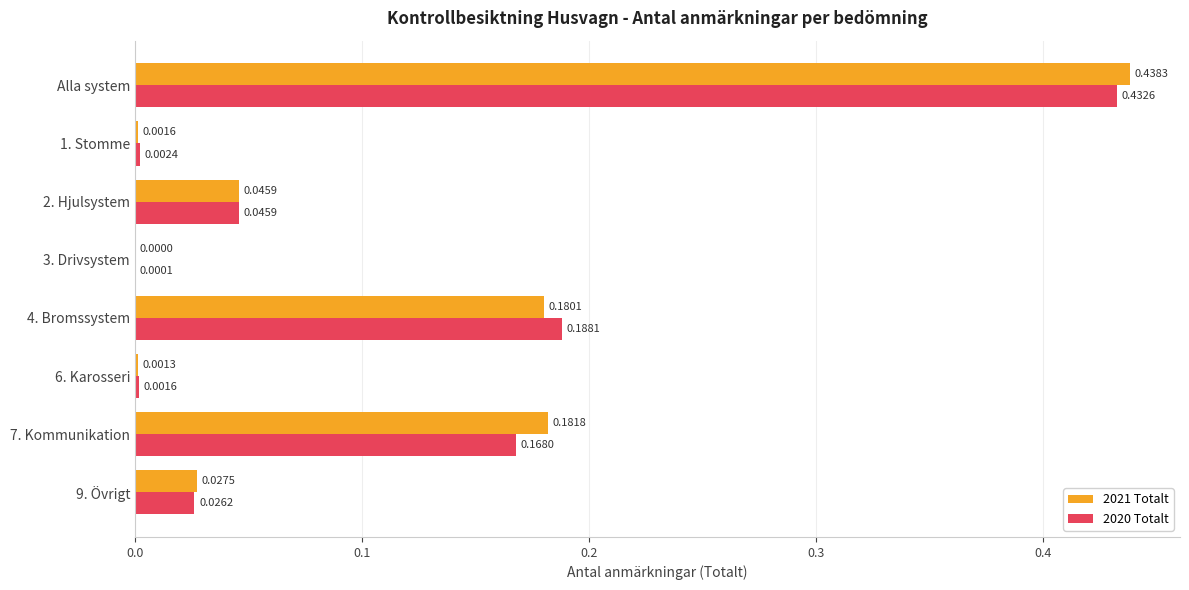

Is the value of 2020 Totalt at 7. Kommunikation greater than the value of 2021 Totalt at 1. Stomme?

Yes